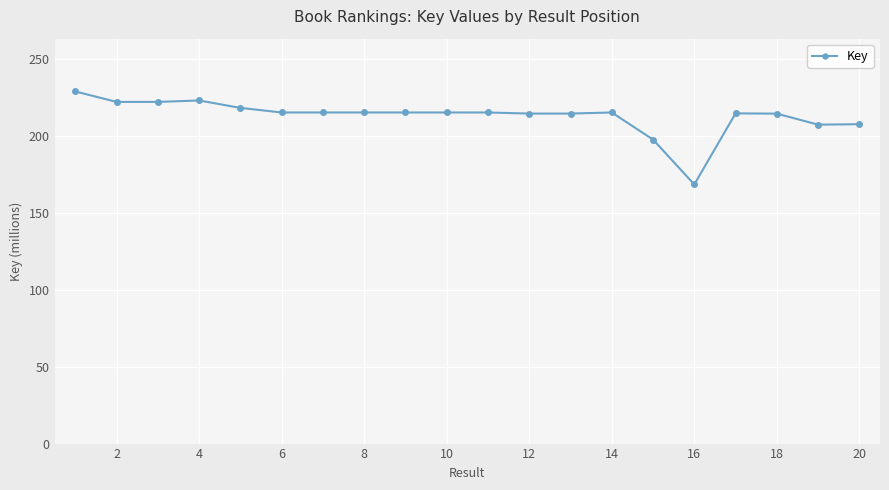

True or false: there are more than 0 points higher than both neighbors.

True